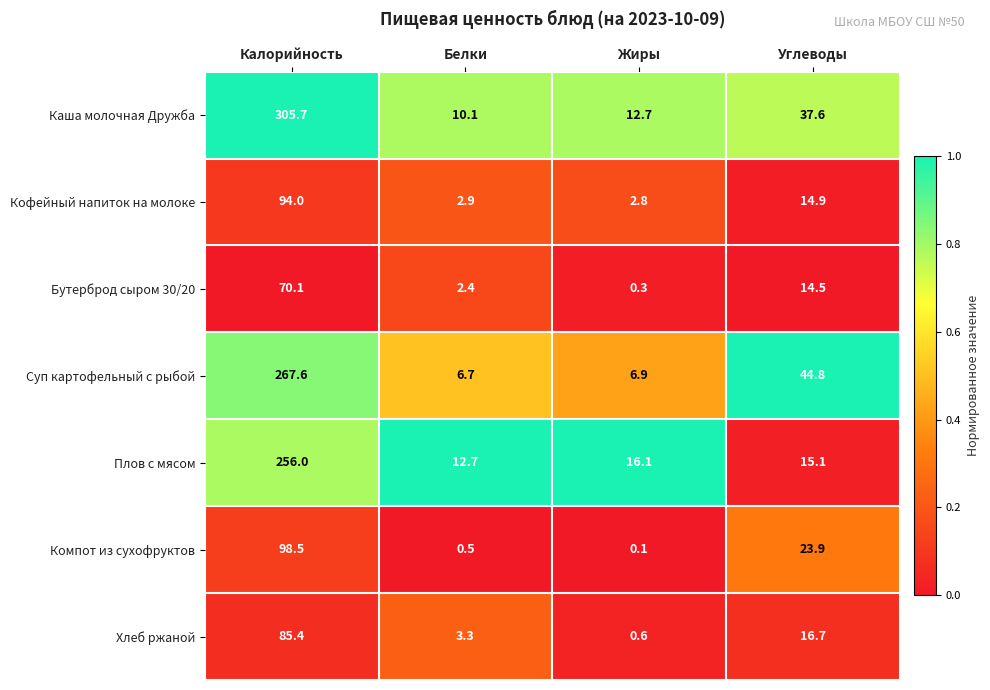

Reading right to left, transcribe all the data shown in this chart.

Каша молочная Дружба: 37.6	12.7	10.1	305.7
Кофейный напиток на молоке: 14.9	2.8	2.9	94.0
Бутерброд сыром 30/20: 14.5	0.3	2.4	70.1
Суп картофельный с рыбой: 44.8	6.9	6.7	267.6
Плов с мясом: 15.1	16.1	12.7	256.0
Компот из сухофруктов: 23.9	0.1	0.5	98.5
Хлеб ржаной: 16.7	0.6	3.3	85.4